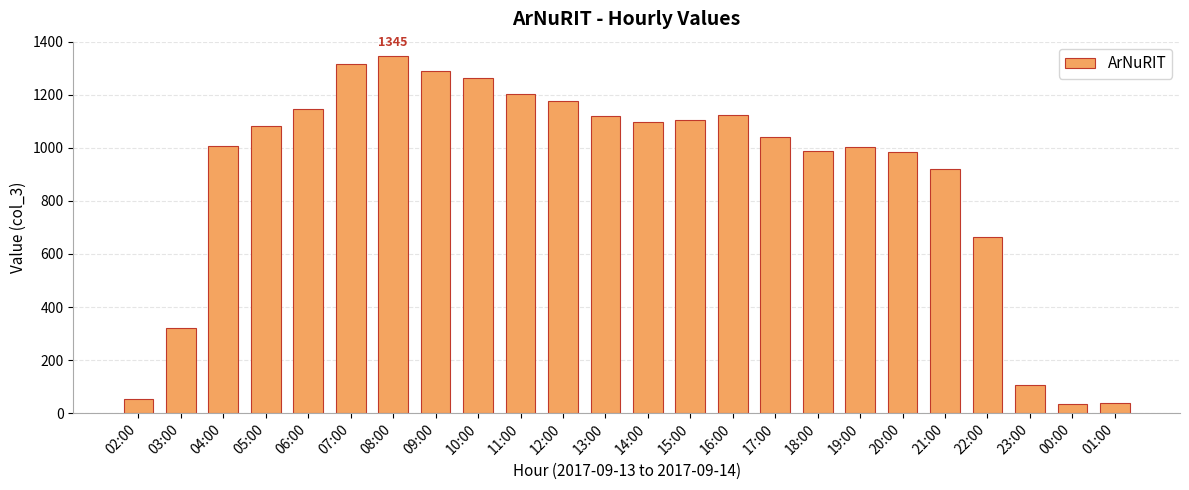

What is the maximum value shown in the chart?

1345